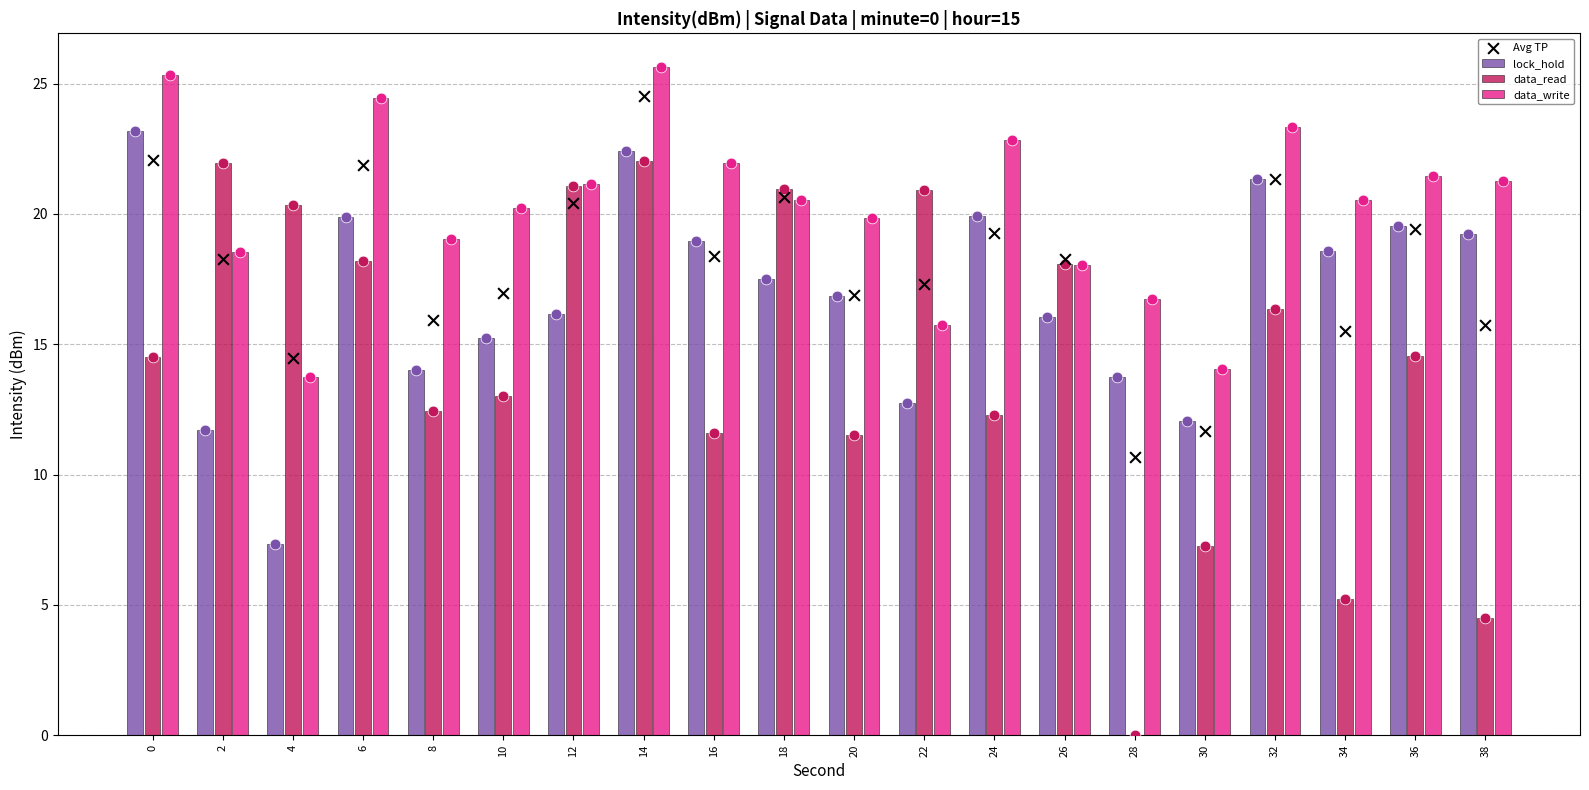

Which series reaches the maximum Y coordinate?

data_write